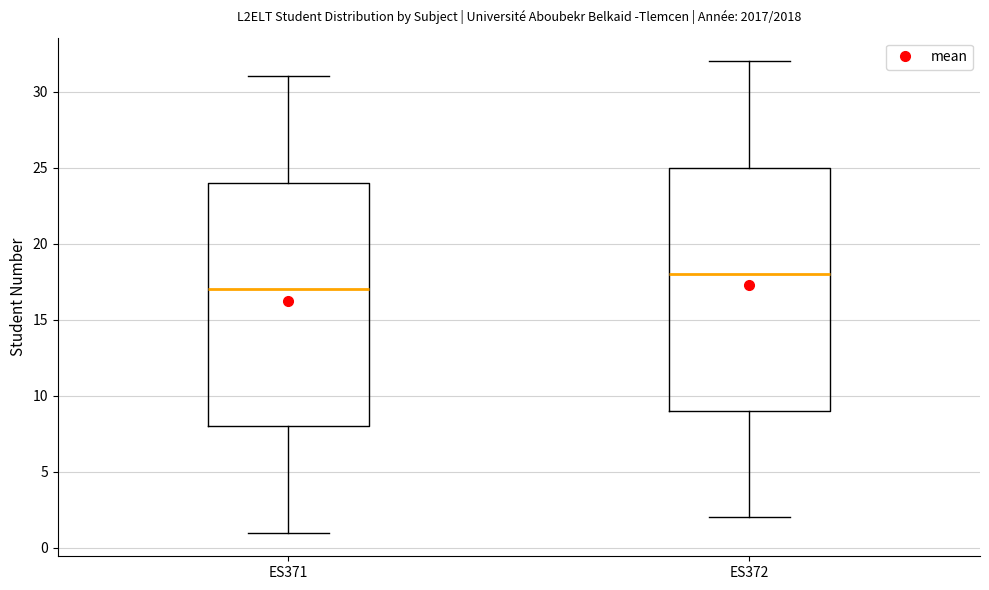

Which box's median line is the highest?

ES372